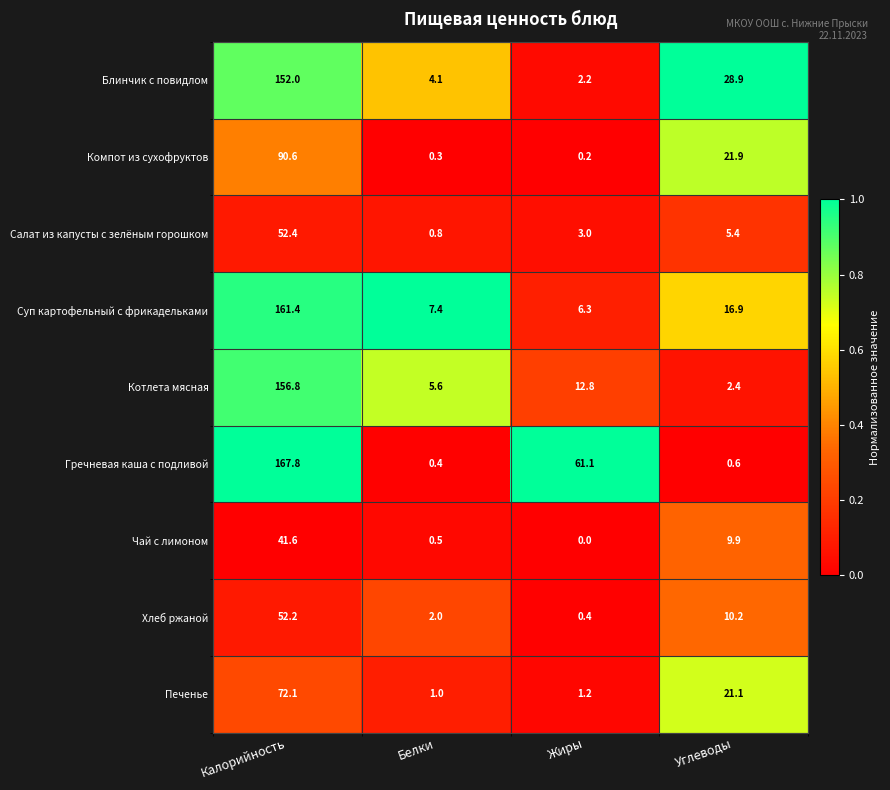

Count the number of data series in this chart.

9